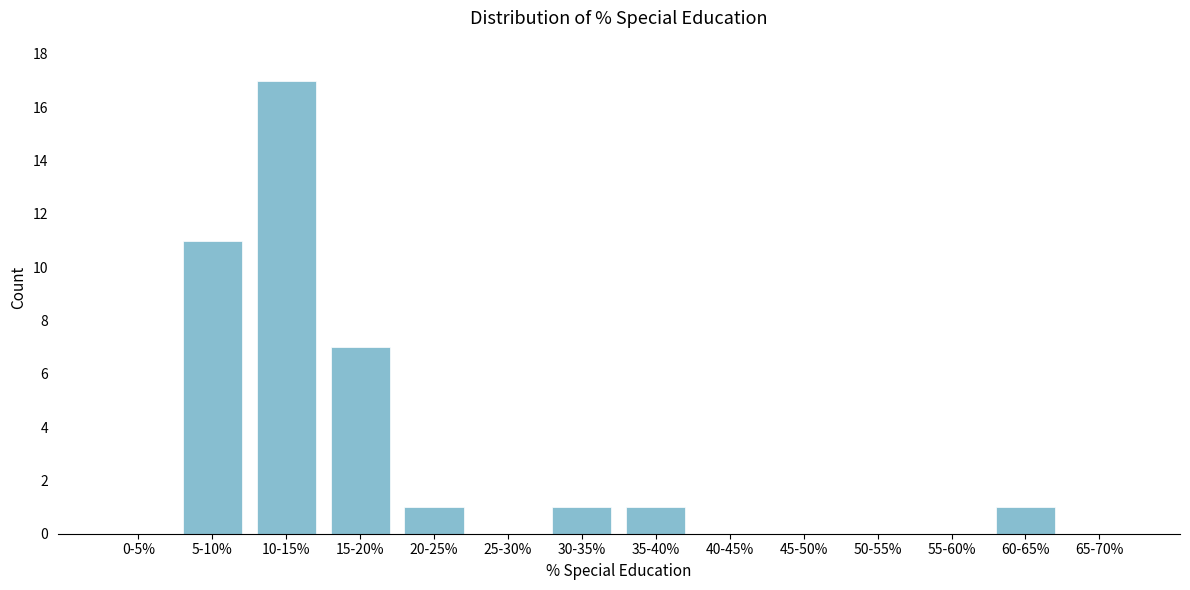

Reading left to right, what are all the values shown in this chart?

0-5%=0	5-10%=11	10-15%=17	15-20%=7	20-25%=1	25-30%=0	30-35%=1	35-40%=1	40-45%=0	45-50%=0	50-55%=0	55-60%=0	60-65%=1	65-70%=0